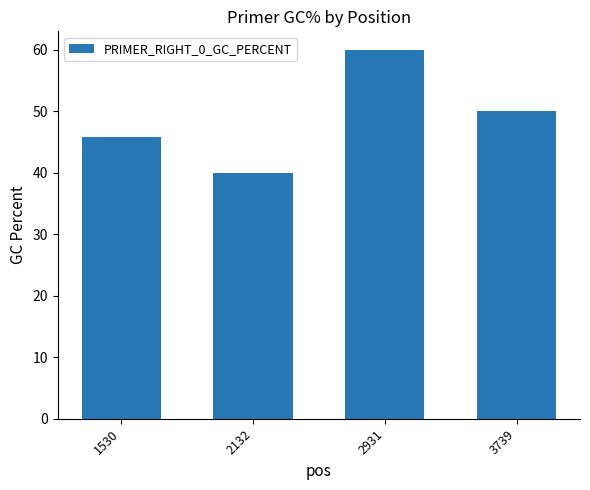

How many values are below 50?

2